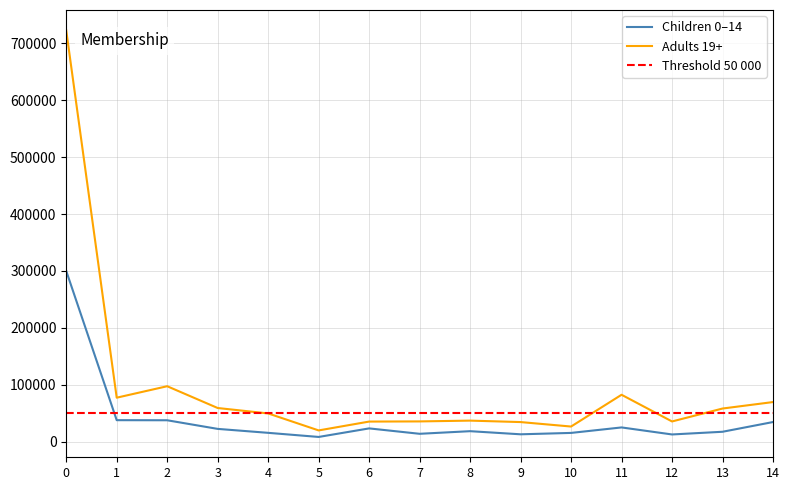

The value of Adults 19+ at 5 is 20126. True or false?

True